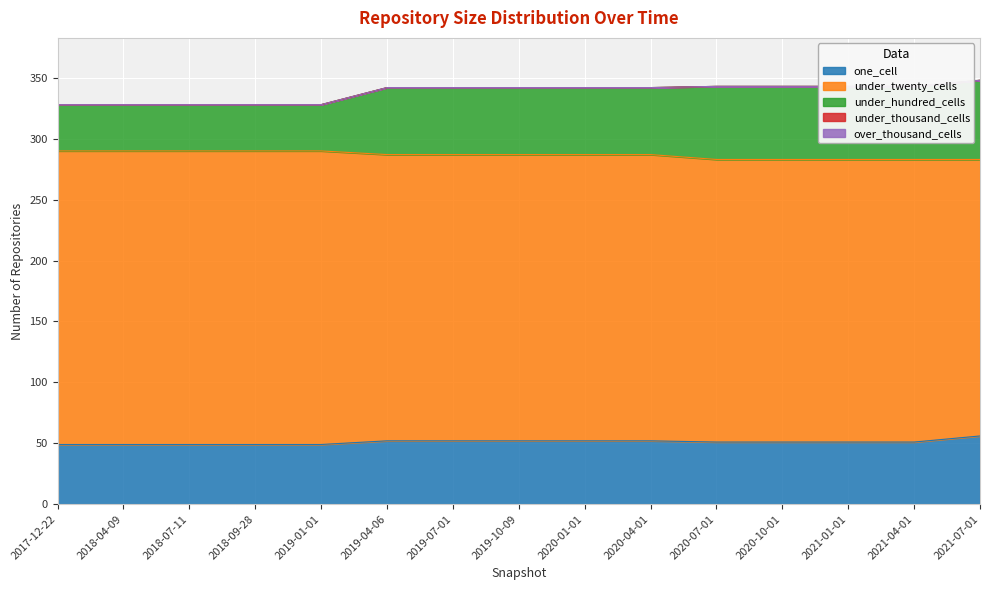

At which label is under_twenty_cells closest to 234?

2019-04-06